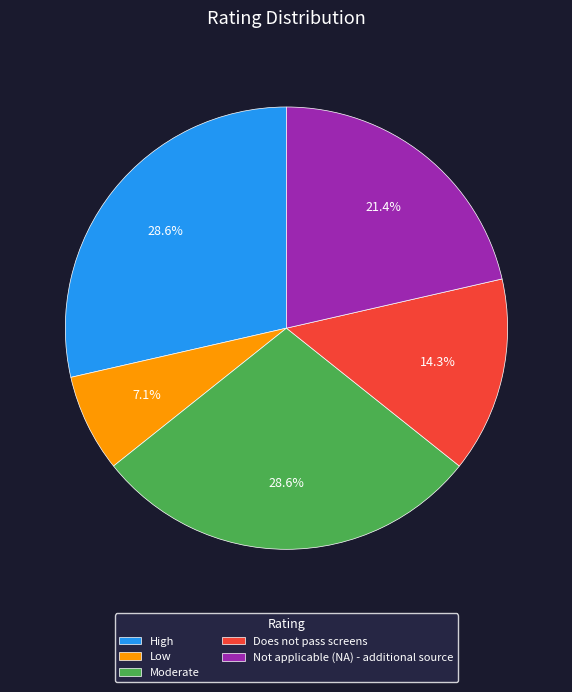

Which slice is the smallest?

Low